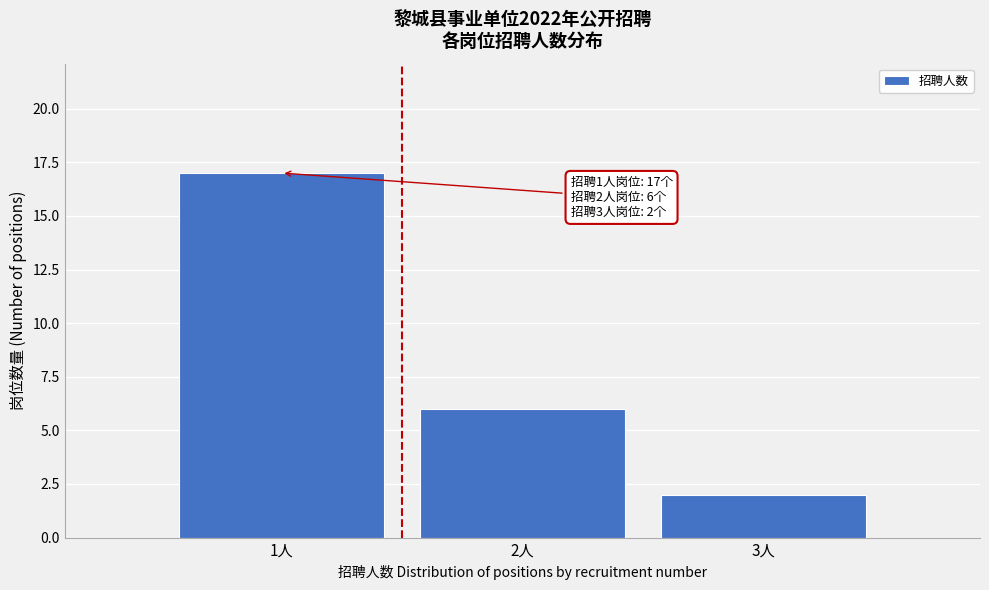

Reading right to left, what are all the values shown in this chart?

2	6	17